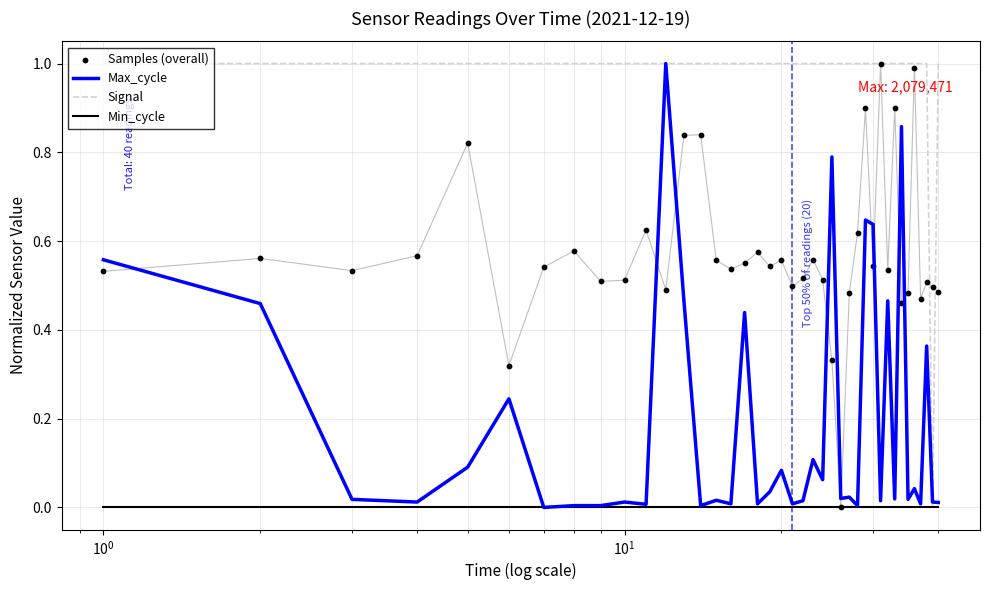

Which series has the largest total across all categories?

Signal